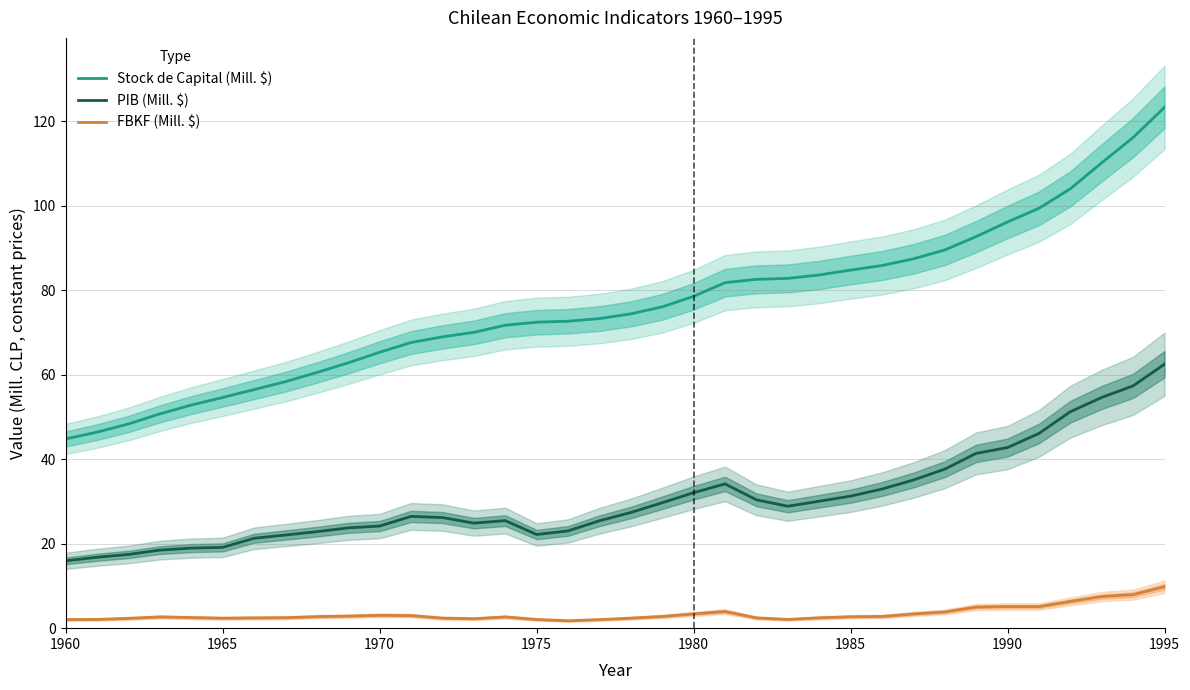

True or false: PIB (Mill. $) has a value of 40.4 at 1970.

False